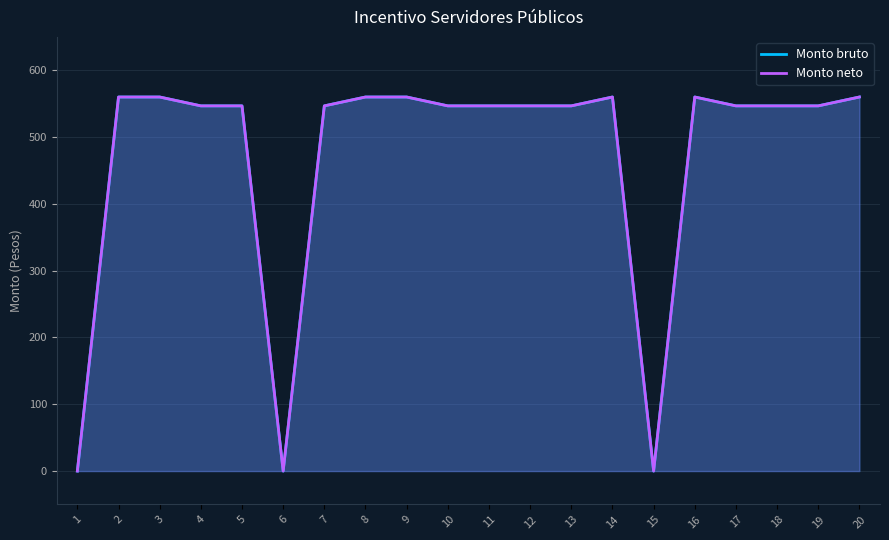

True or false: Monto bruto and Monto neto cross at least once.

False